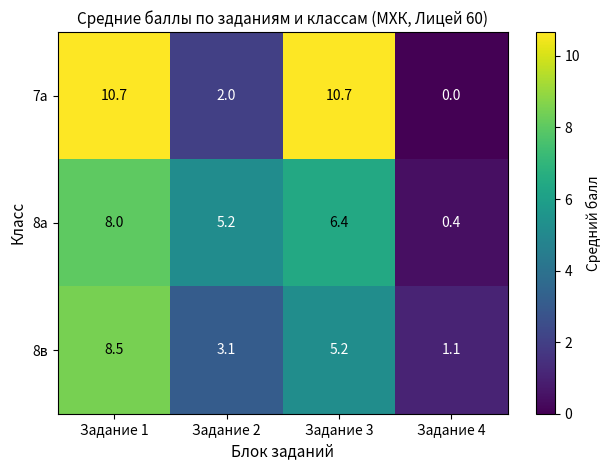

Reading left to right, transcribe all the data shown in this chart.

7а: Задание 1=10.7	Задание 2=2.0	Задание 3=10.7	Задание 4=0.0
8а: Задание 1=8.0	Задание 2=5.2	Задание 3=6.4	Задание 4=0.4
8в: Задание 1=8.5	Задание 2=3.1	Задание 3=5.2	Задание 4=1.1